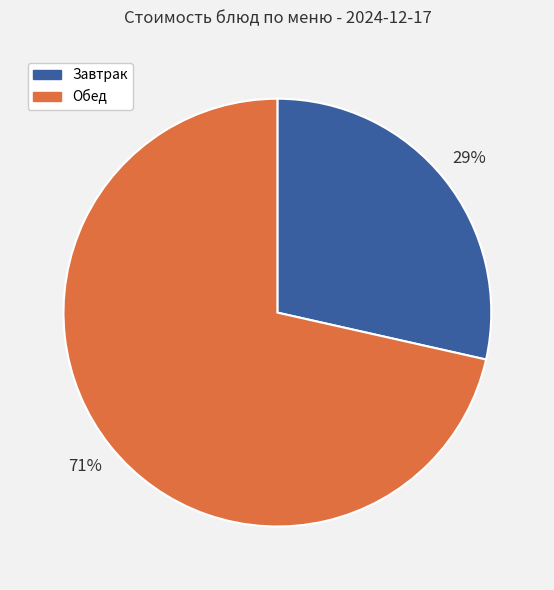

Combined, do Обед and Завтрак account for over 50%?

Yes